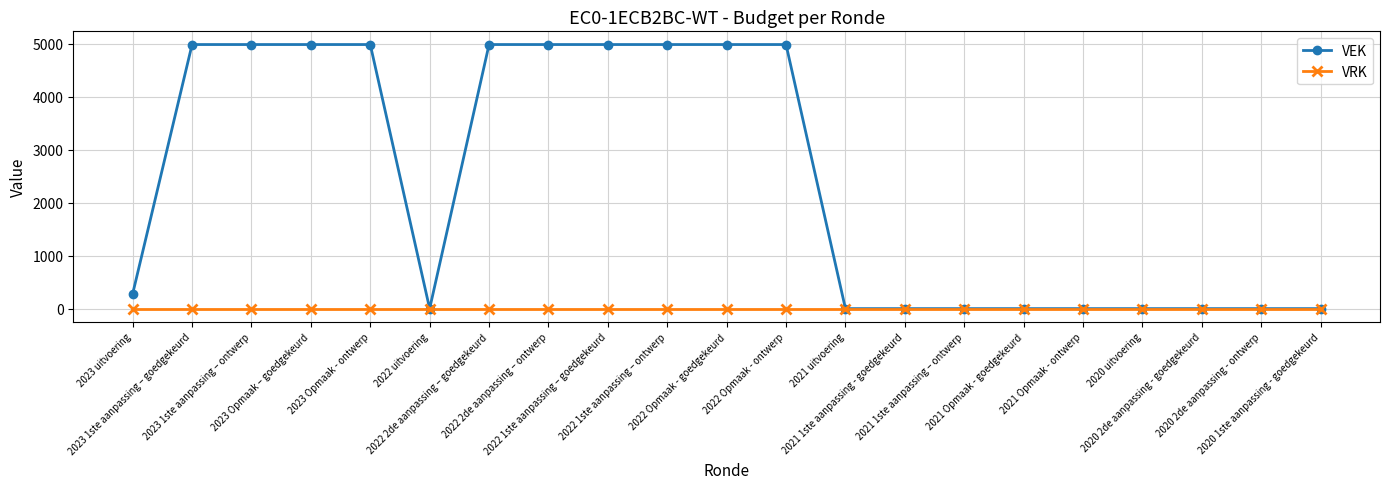

How many data points in VEK are less than 280?

10